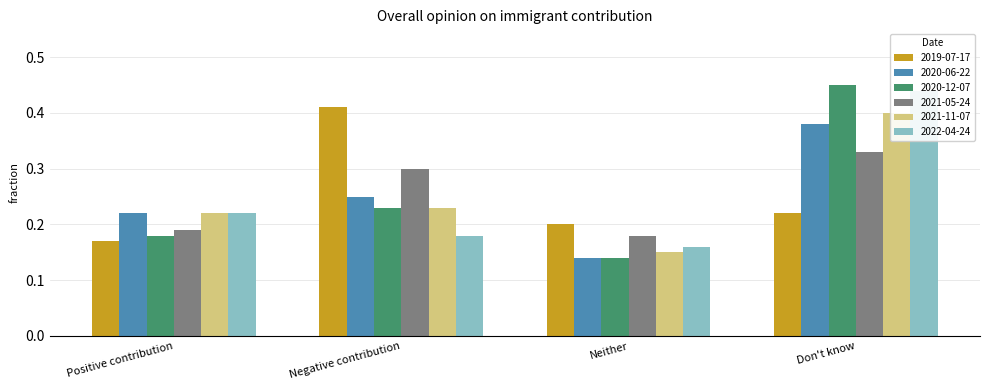

At how many categories does at least one series exceed 0?

4